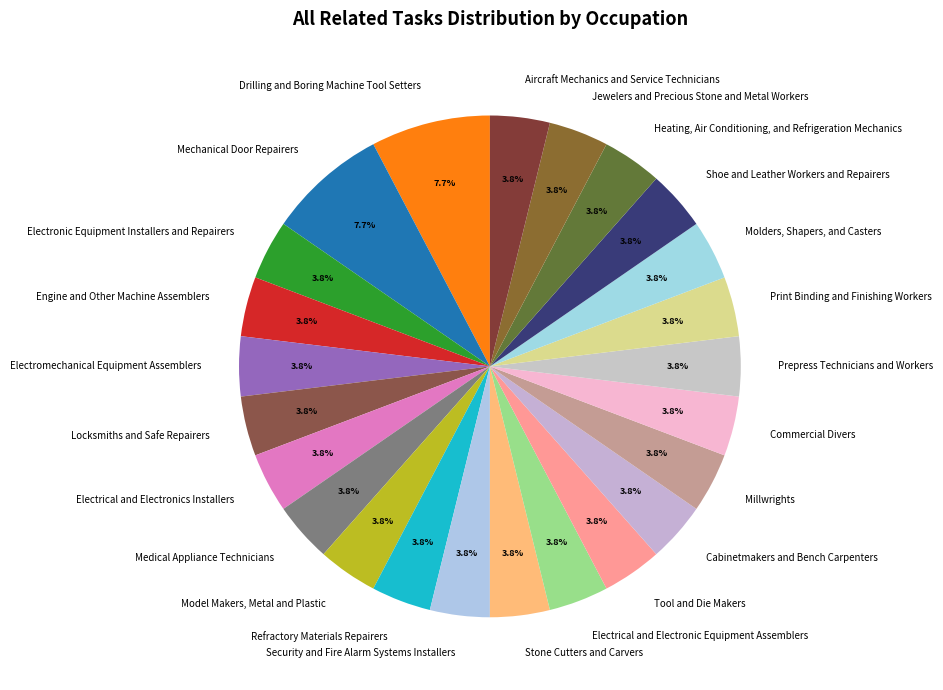

To the nearest percent, what is the combined percentage of Drilling and Boring Machine Tool Setters and Prepress Technicians and Workers?

12%